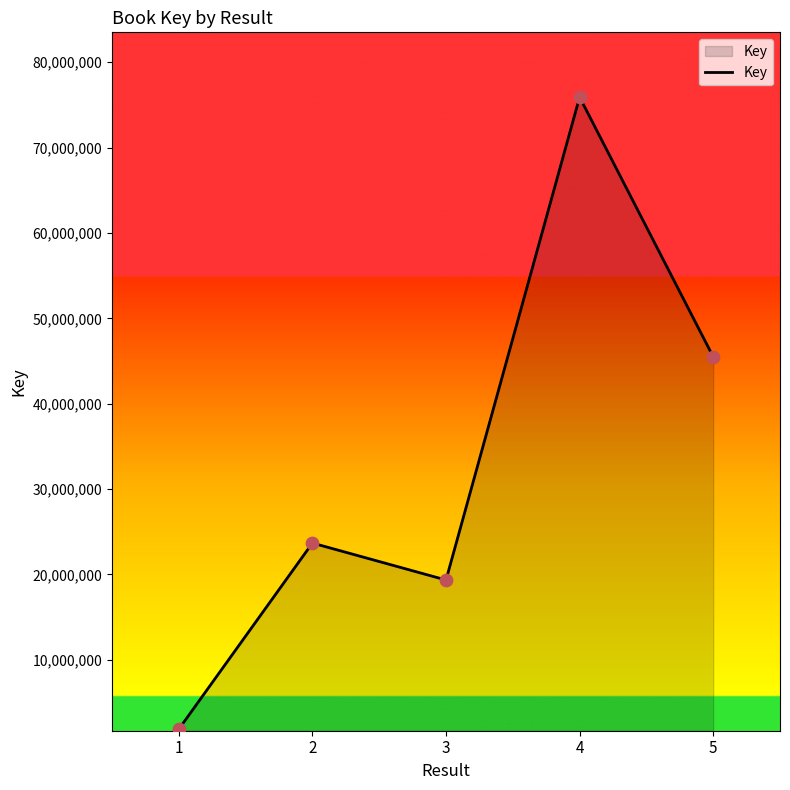

Approximately how many times larger is the value at 4 compared to 2?

3.2